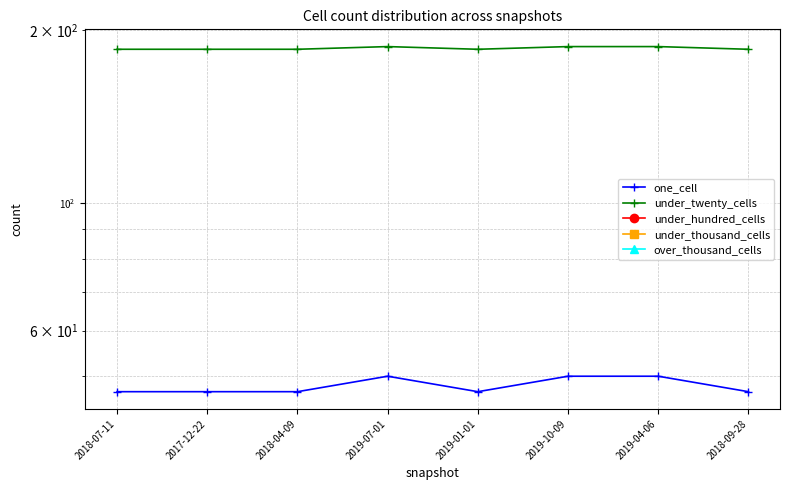

What are all the series names shown in the legend?

one_cell, under_twenty_cells, under_hundred_cells, under_thousand_cells, over_thousand_cells